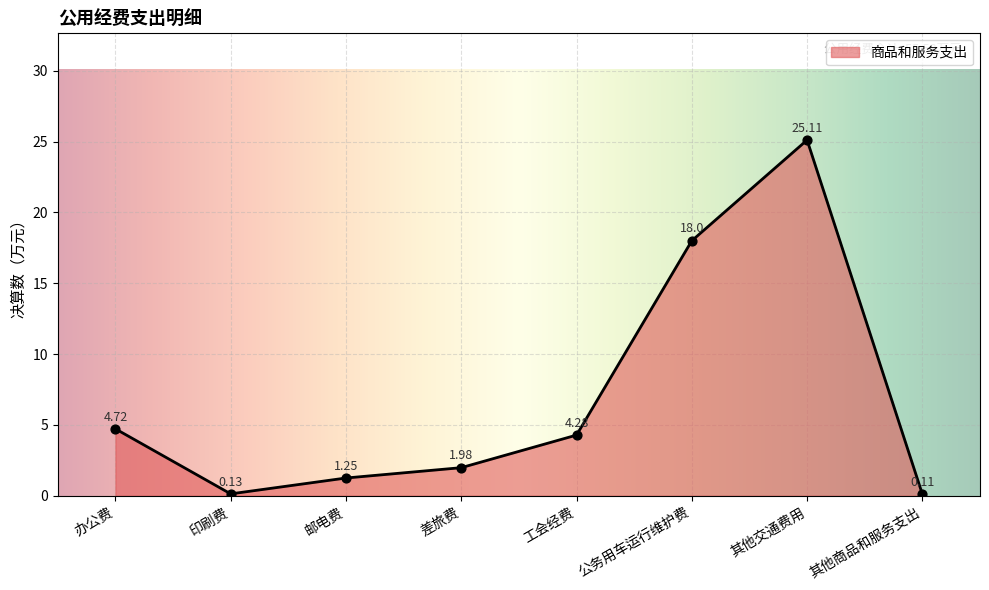

Which has a higher value, 其他交通费用 or 其他商品和服务支出?

其他交通费用